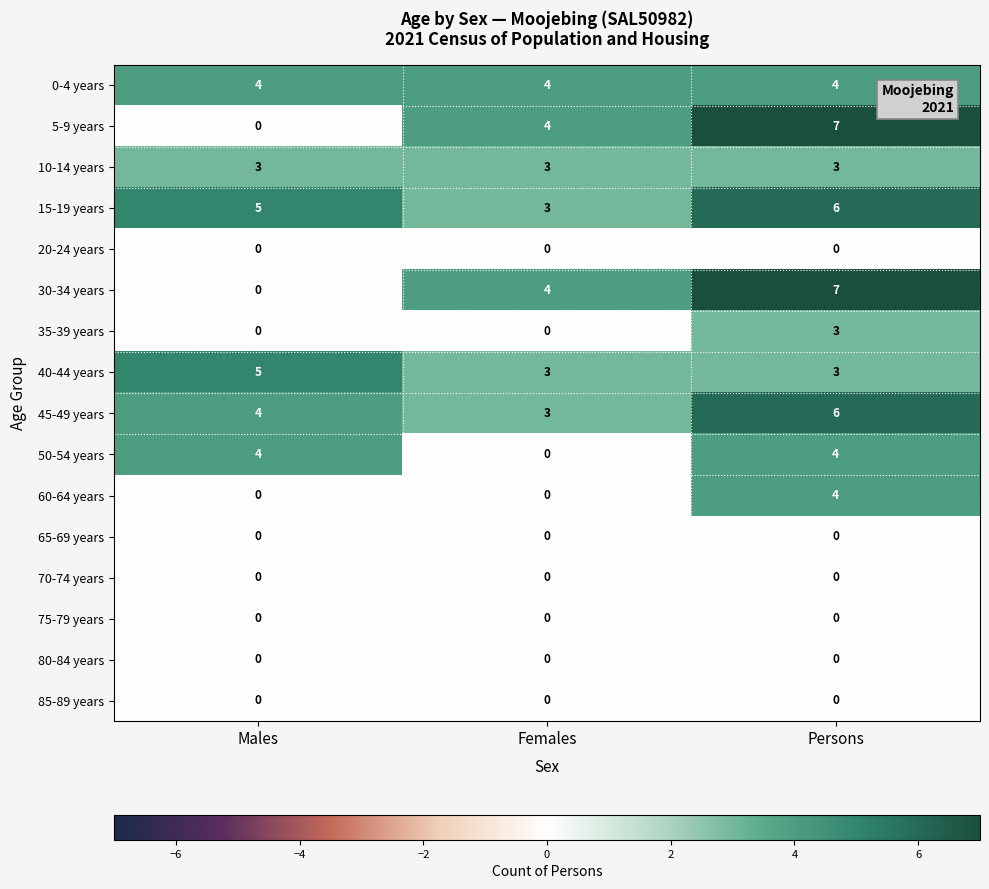

Count the 45-49 years values in the range 3 to 6.

3